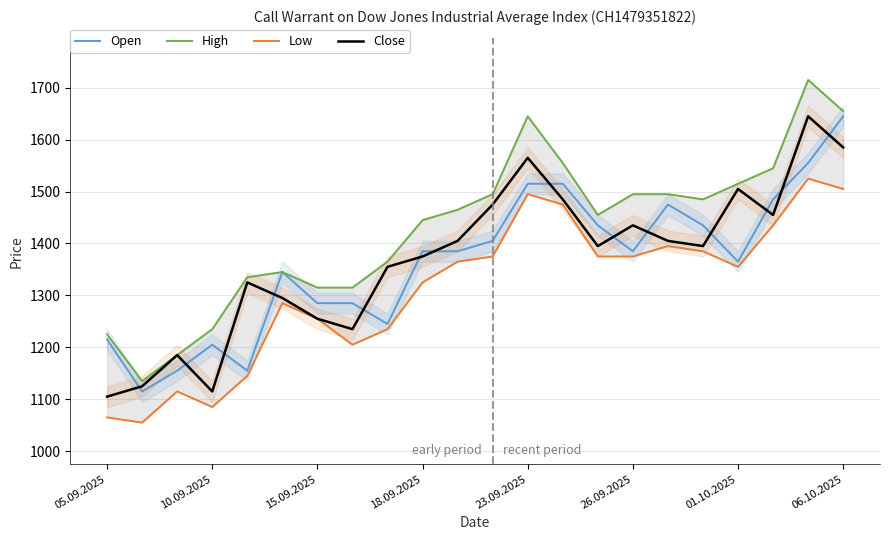

True or false: Open and Close cross at least once.

True